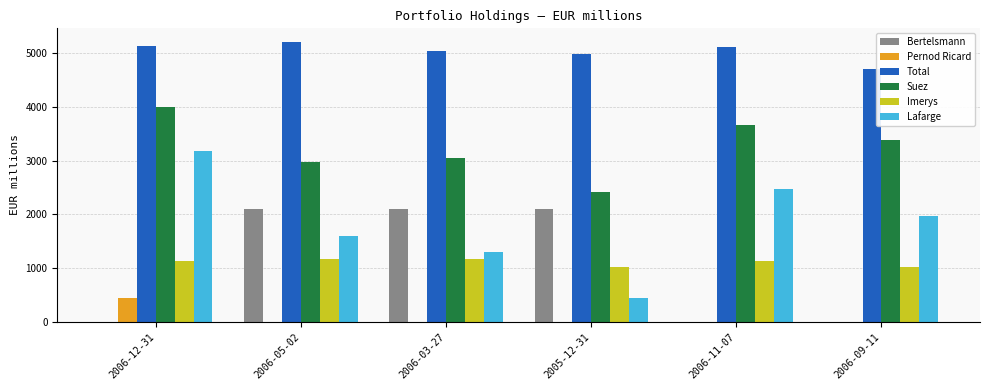

The Total series shows 7124 at 2006-12-31. True or false?

False